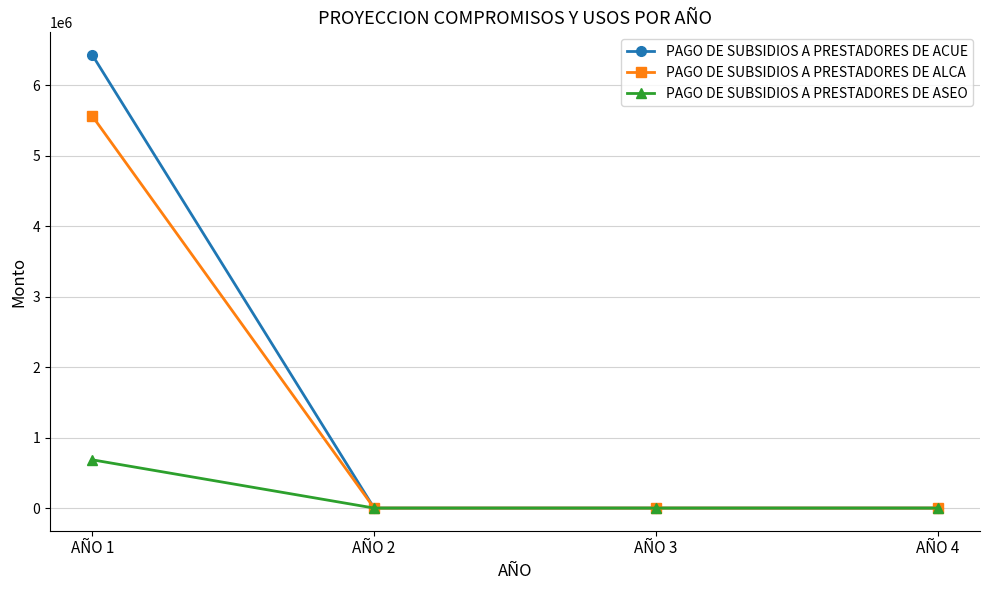

Rank the series by their average value, from lowest to highest.

PAGO DE SUBSIDIOS A PRESTADORES DE ASEO, PAGO DE SUBSIDIOS A PRESTADORES DE ALCA, PAGO DE SUBSIDIOS A PRESTADORES DE ACUE